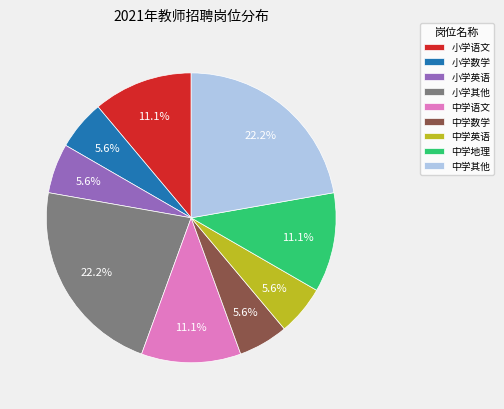

How many segments does this pie chart have?

9